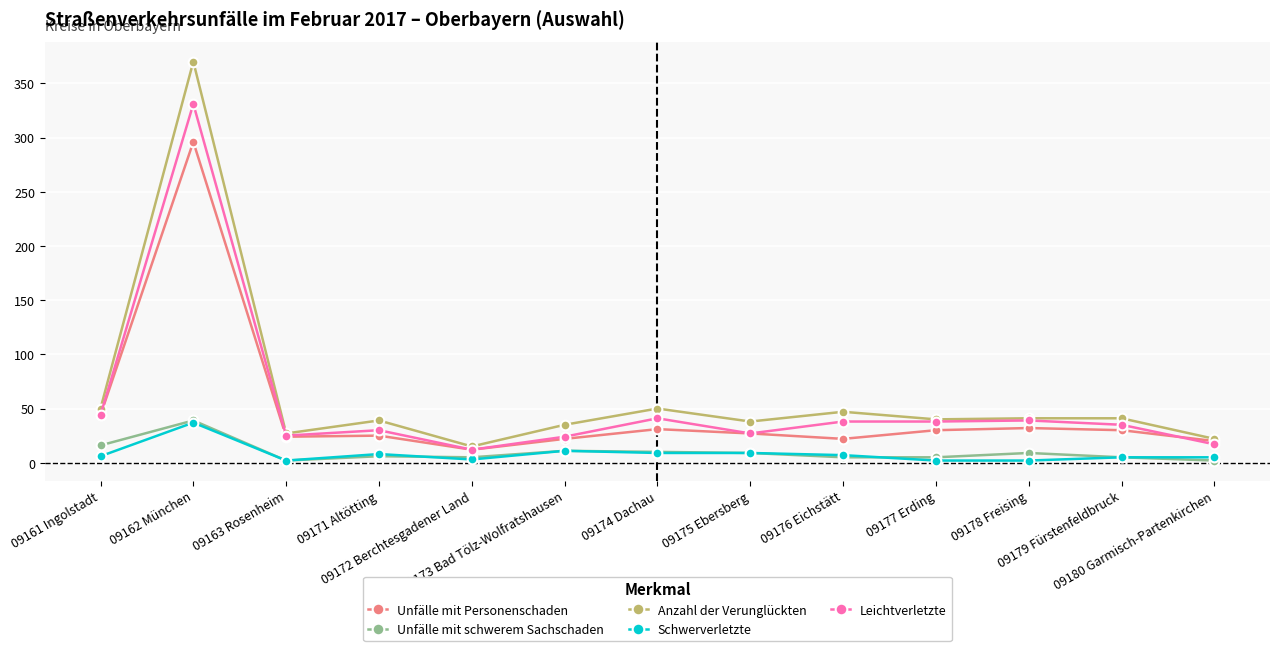

What is the maximum value shown in the chart?

370